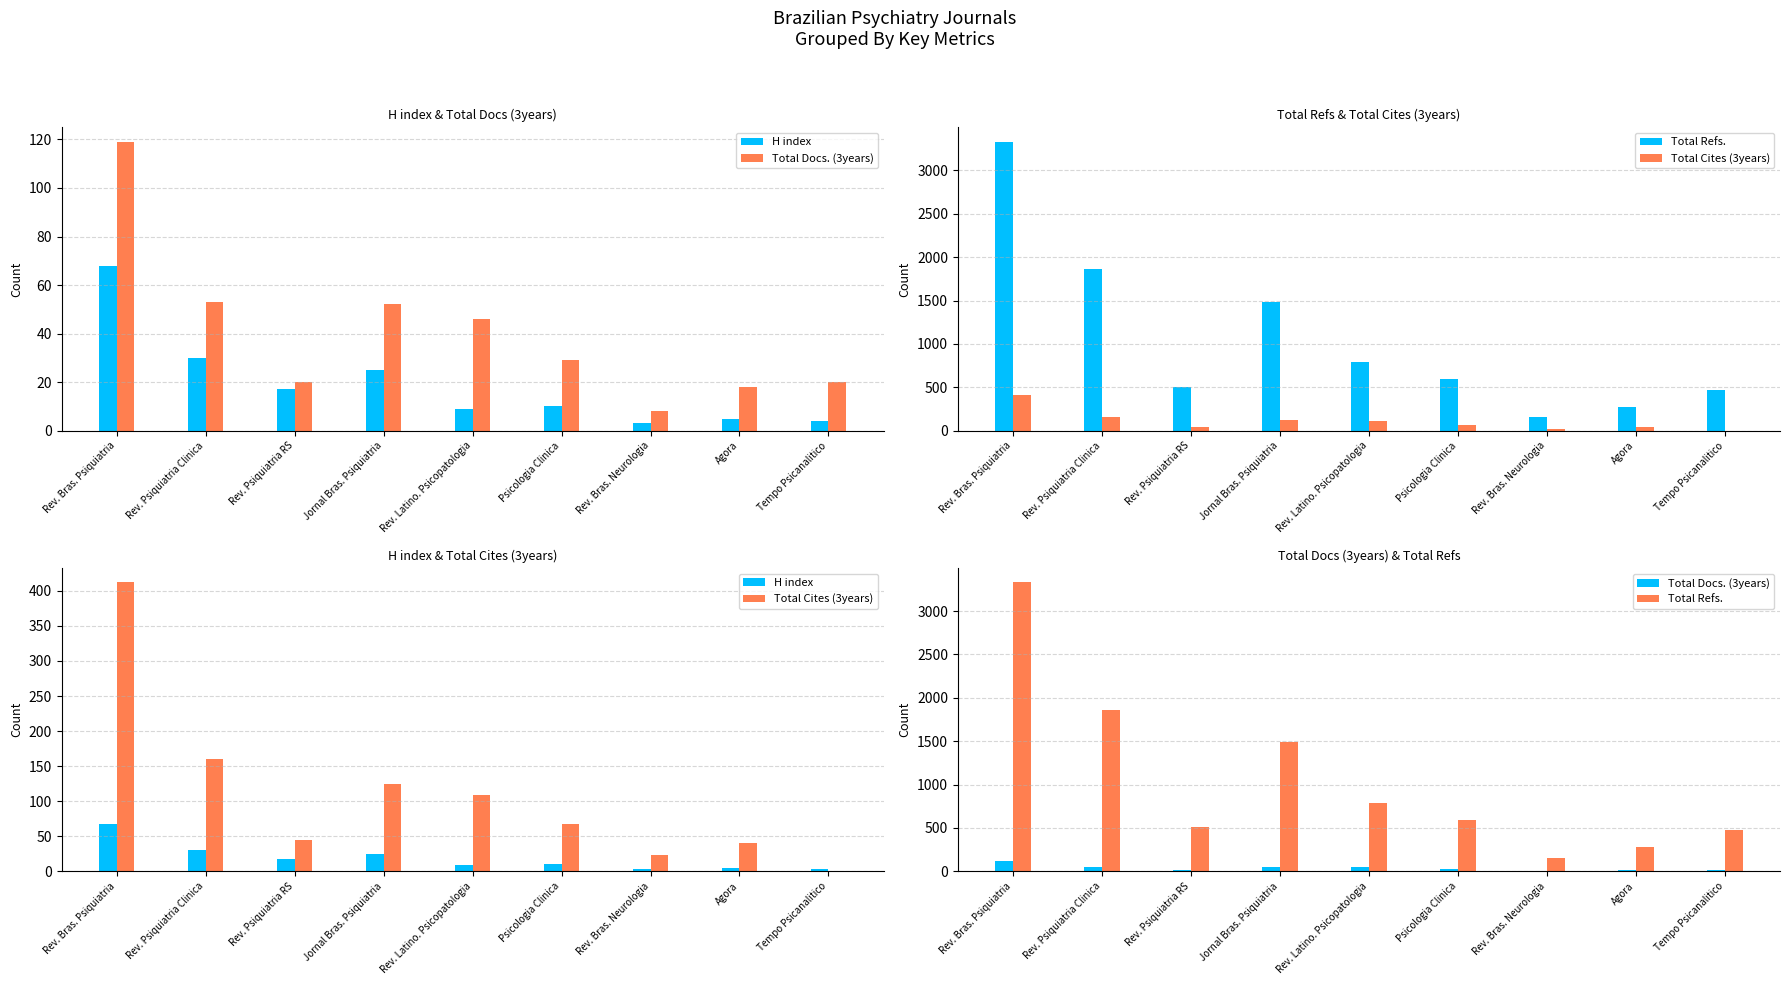

Which category has the highest value in the Total Refs. series?

Rev. Bras. Psiquiatria